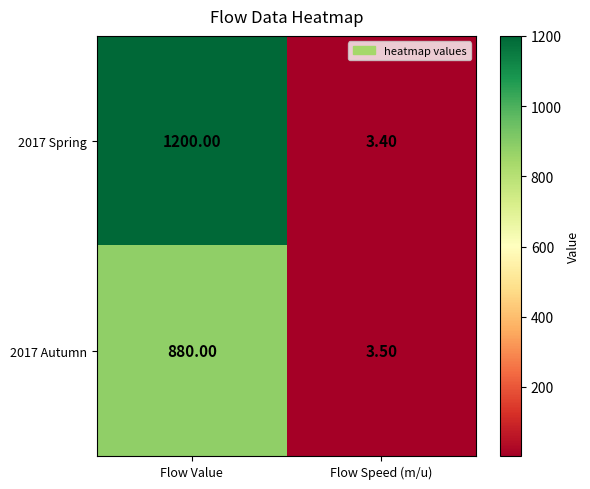

At which category does the chart reach its minimum across all series?

Flow Speed (m/u)